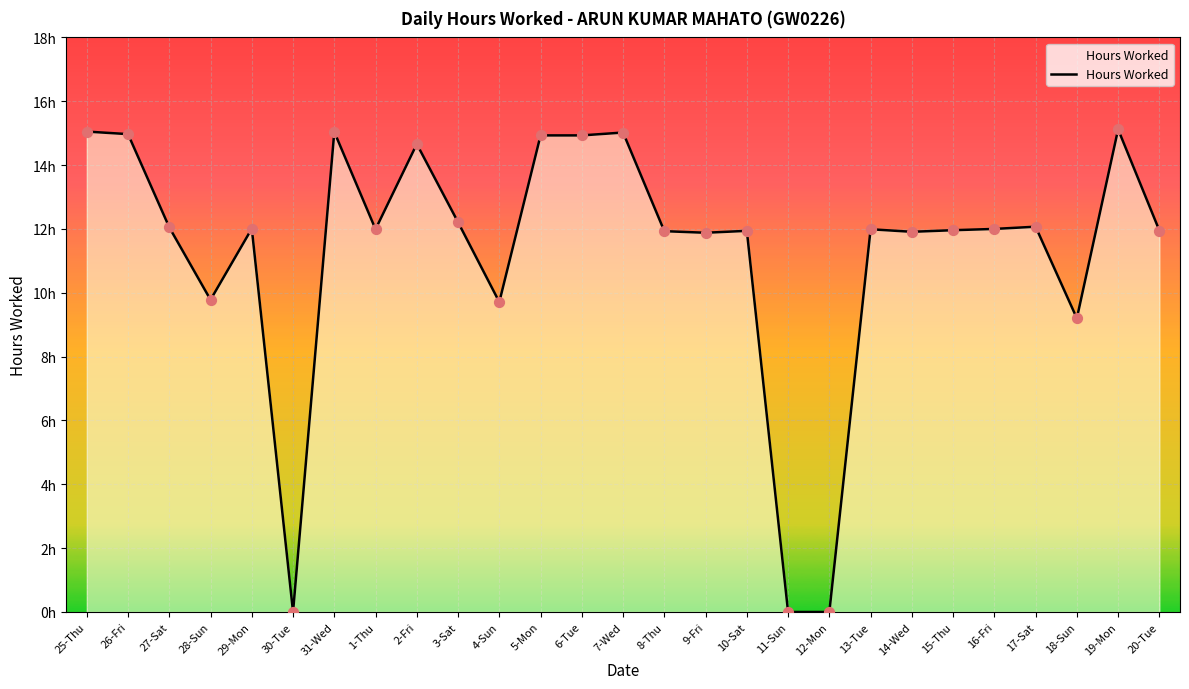

What is the change in value from 29-Mon to 31-Wed?

+3.0